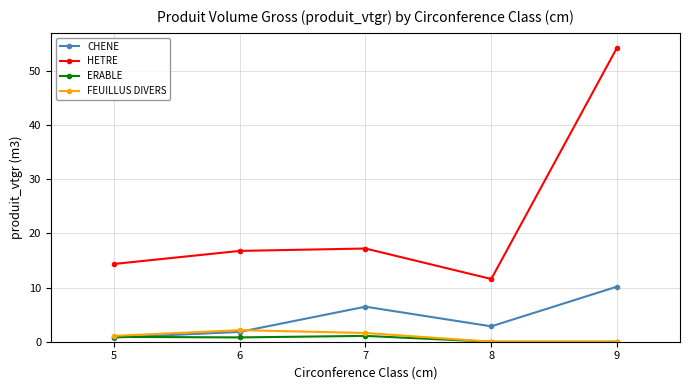

At which label does FEUILLUS DIVERS first exceed 1?

5